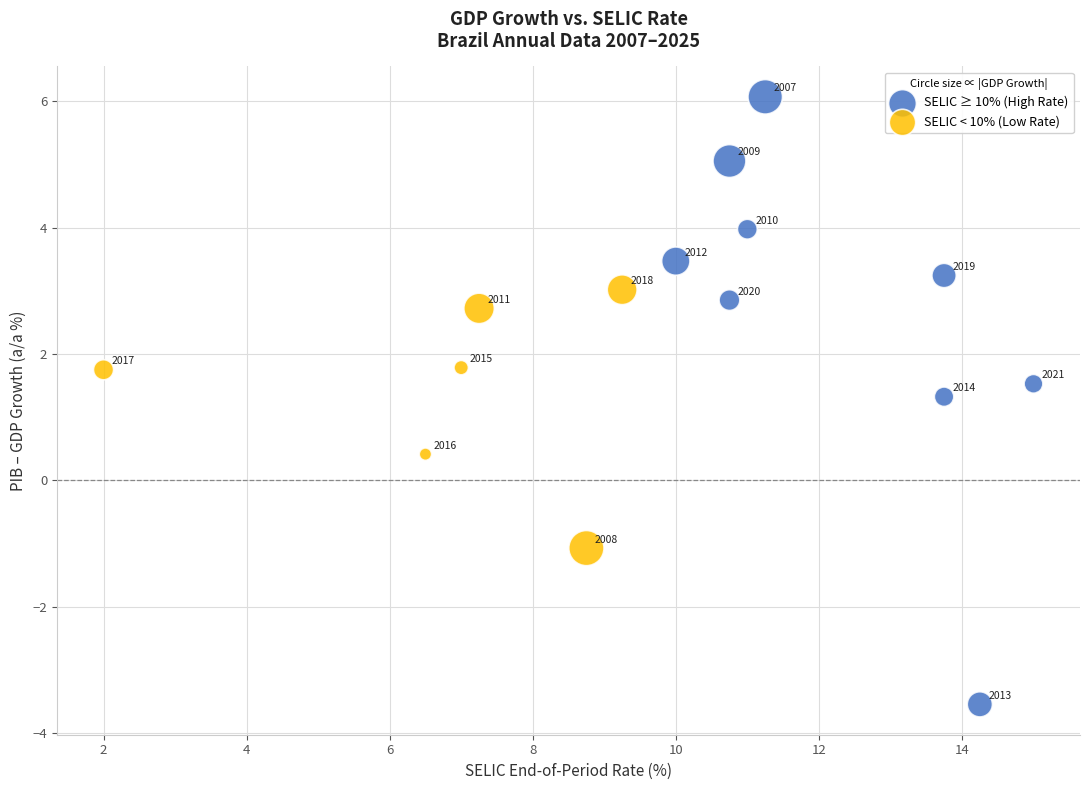

Which series reaches the maximum Y coordinate?

SELIC ≥ 10% (High Rate)